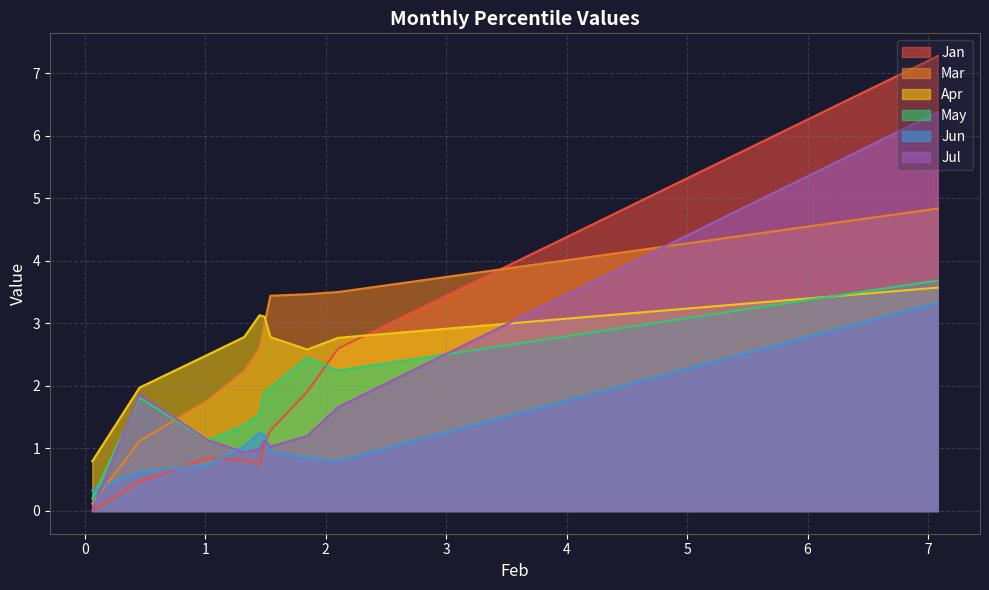

What is the difference between the highest and lowest values at pct55?

2.4